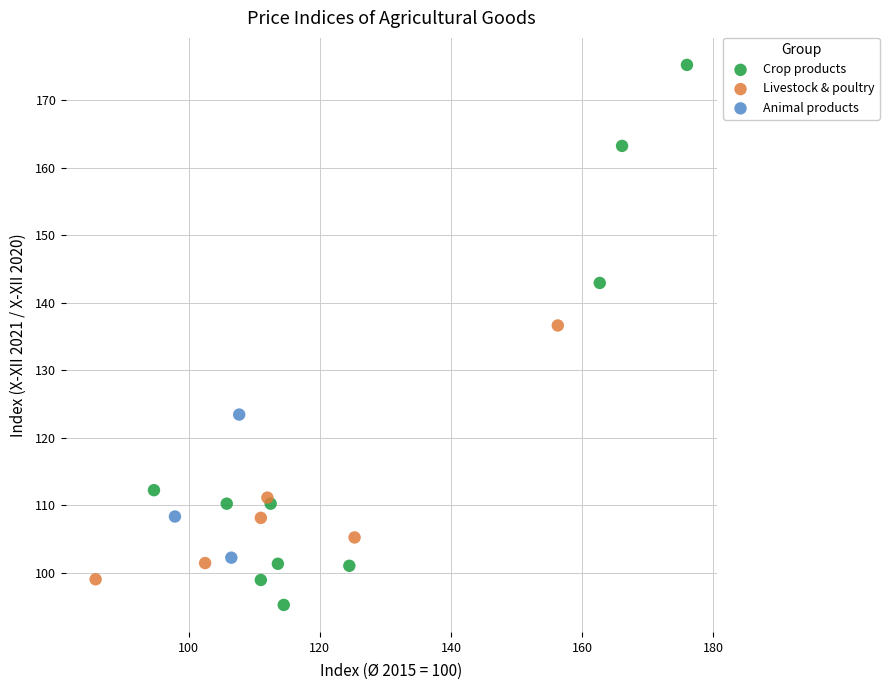

Which series reaches the minimum Y coordinate?

Crop products